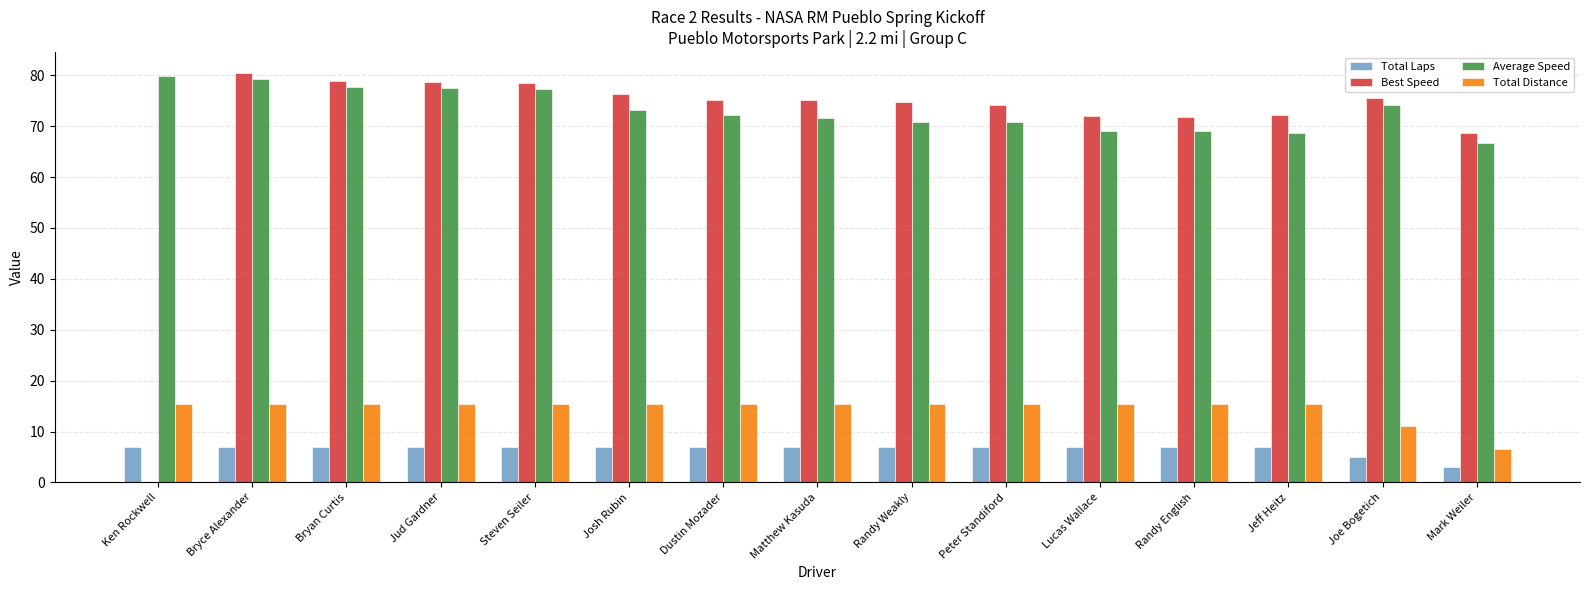

What is the spread (max minus min) of values at Bryan Curtis?

71.8